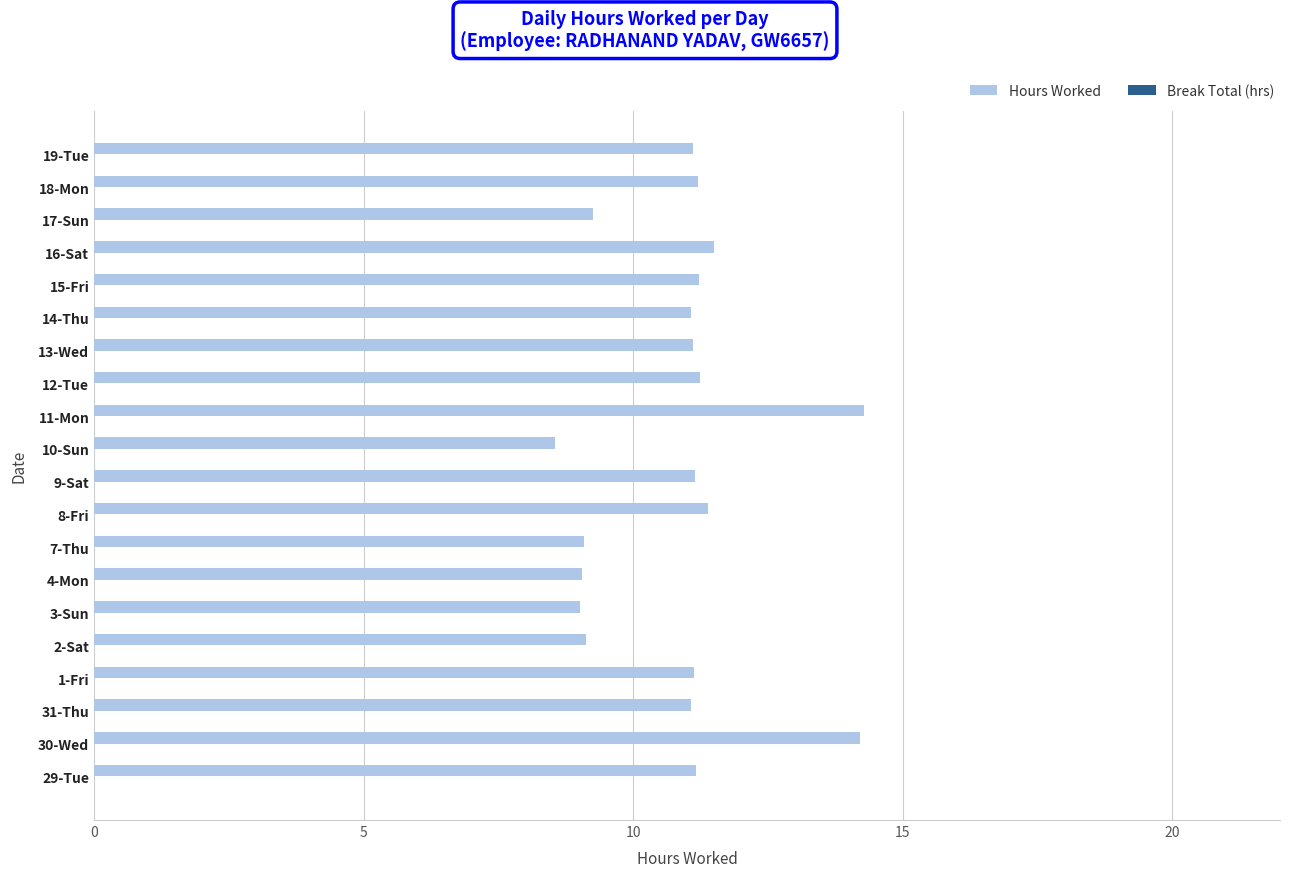

True or false: the data shows 2.3 at 9-Sat.

False